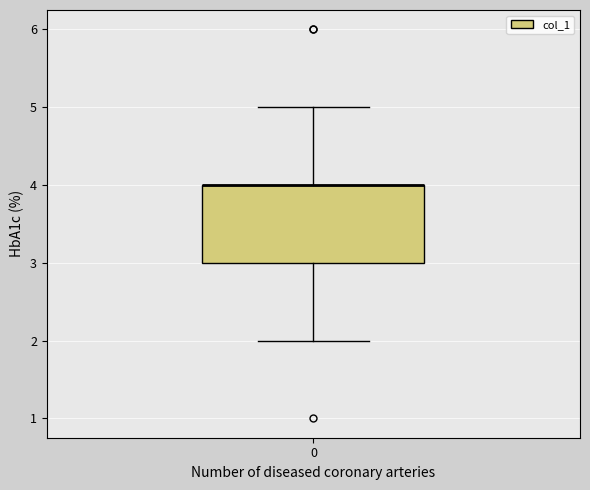

Read this box plot against the y-axis: the position of the median line, the range covered by the box, and the ends of both whiskers. The values are not printed on the chart, so give them approximately, as read against the axis.

median 4 (drawn on the box's upper edge), box 3 to 4, whiskers 2 to 5